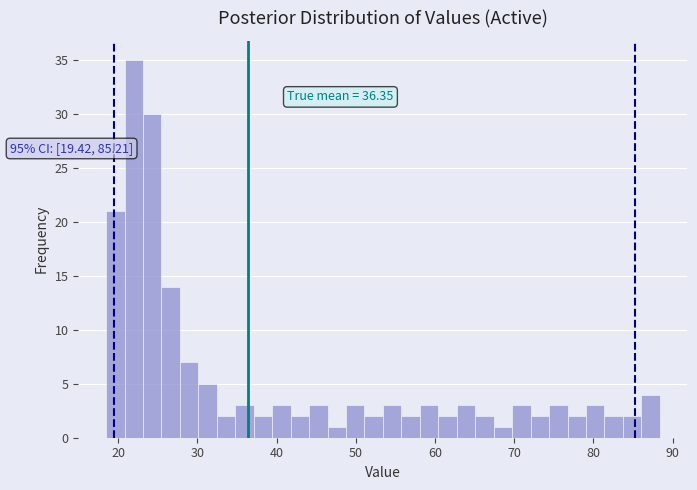

Around what value on the x-axis is the tallest bar? Give the approximate position of its centre, as read against the axis.

22